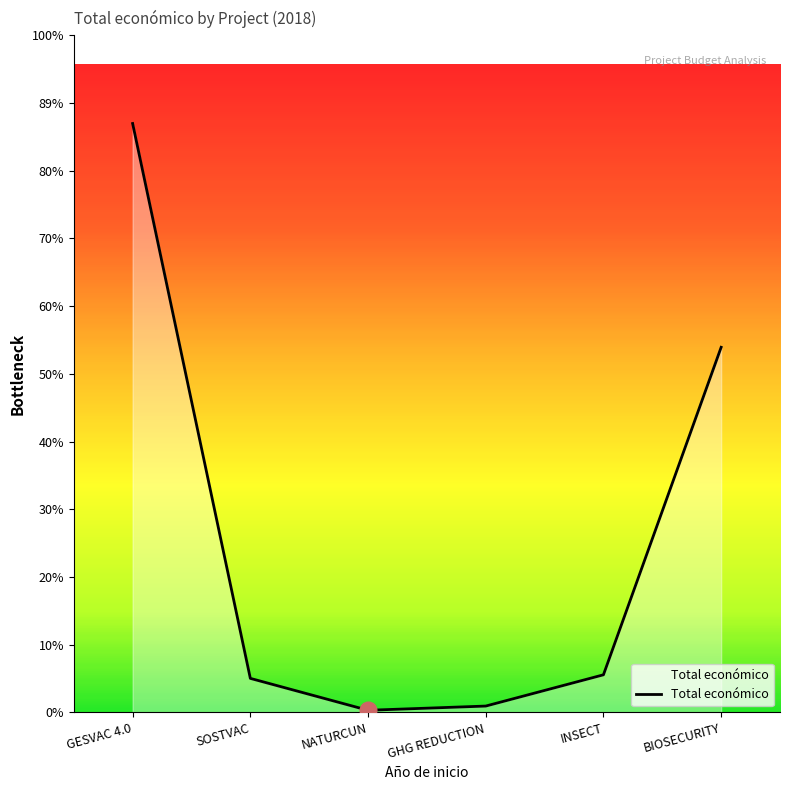

Does the chart have visible grid lines?

No